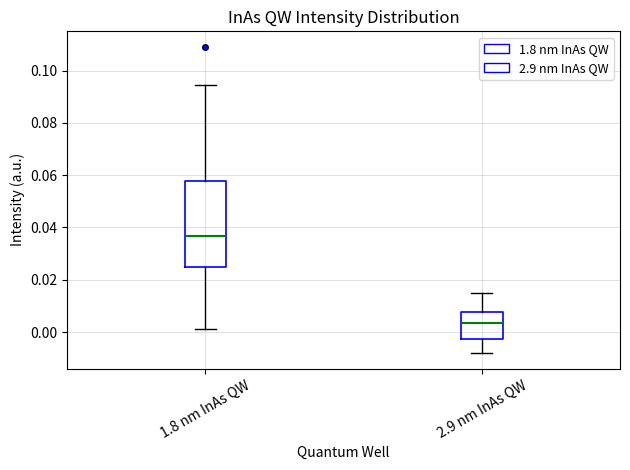

Reading left to right, transcribe this box plot: for each box, give where its median line is, the range the box spans, and where its two whiskers end, as read against the y-axis. The values are not printed on the chart, so give them approximately, as read against the axis.

1.8 nm InAs QW: median 0.036, box 0.024 to 0.058, whiskers 0.002 to 0.094
2.9 nm InAs QW: median 0.004, box -0.002 to 0.008, whiskers -0.008 to 0.014